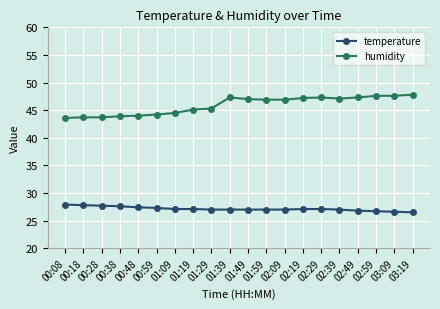

What value does the humidity series have at 03:09?

47.6